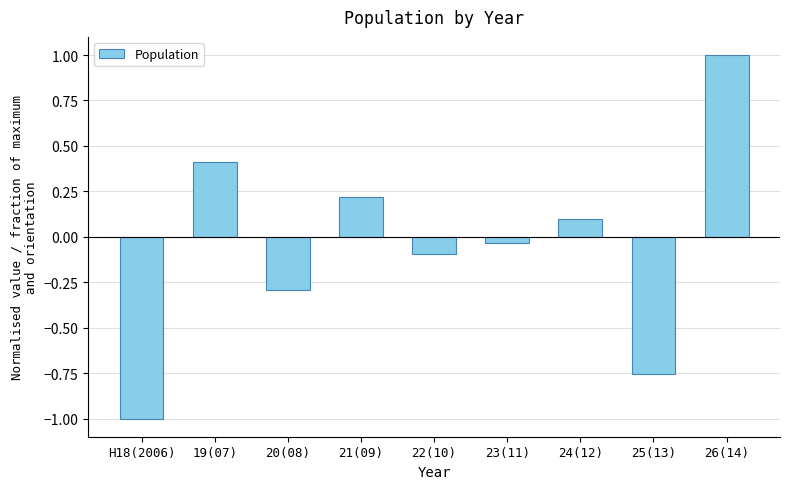

The chart shows a value of 1.0 at 26(14). True or false?

True